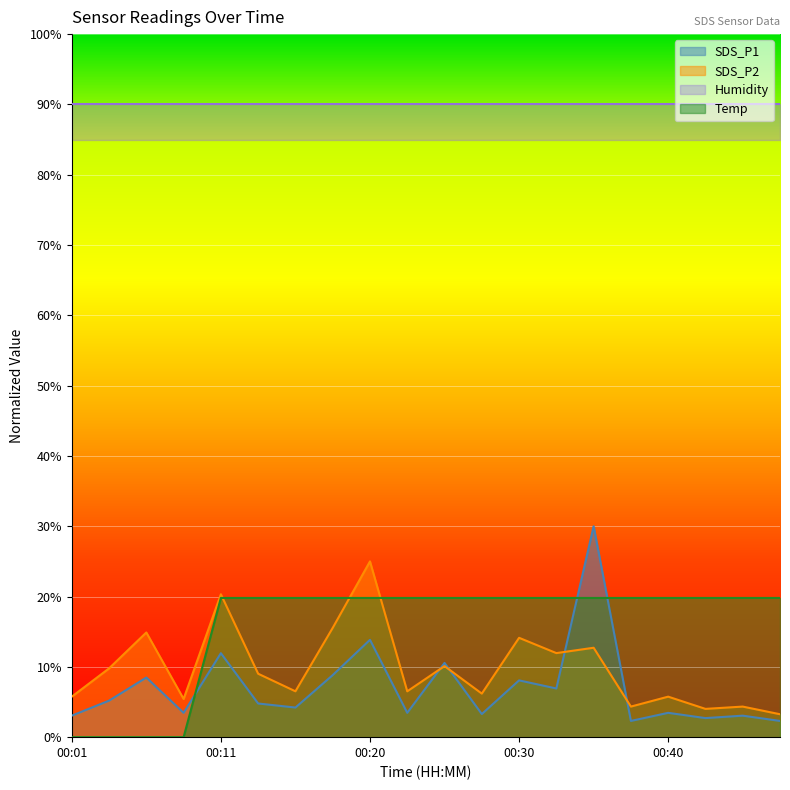

At which category does the chart reach its minimum across all series?

00:01